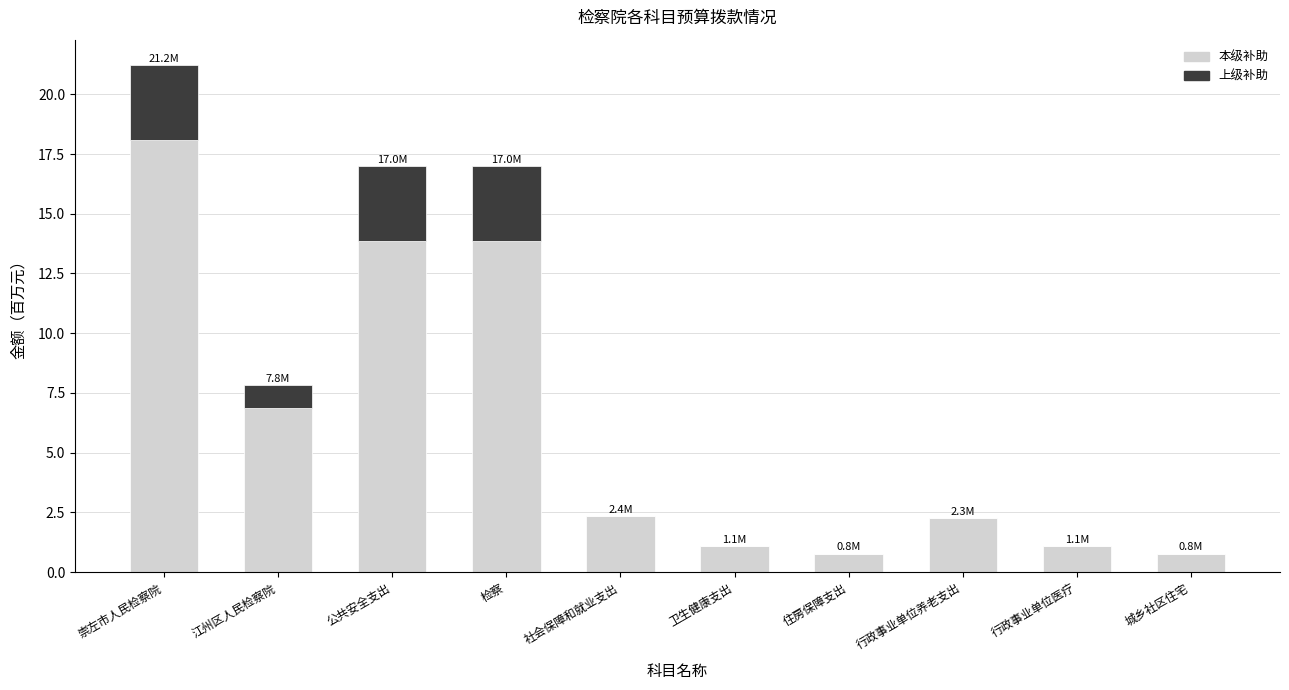

What are all the series names shown in the legend?

本级补助, 上级补助